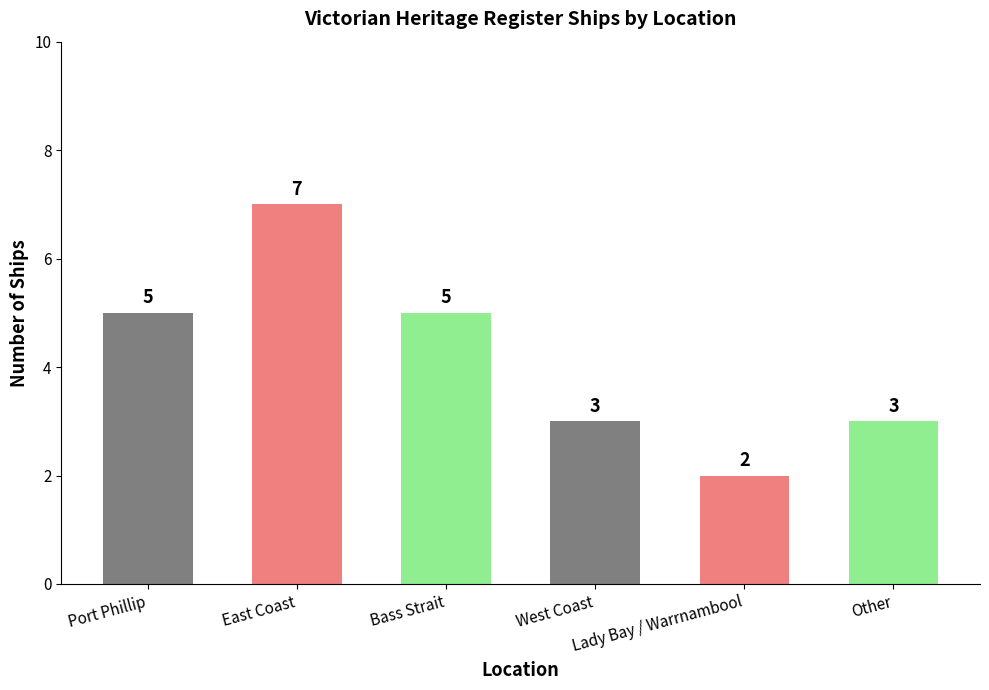

What is the greatest value displayed?

7